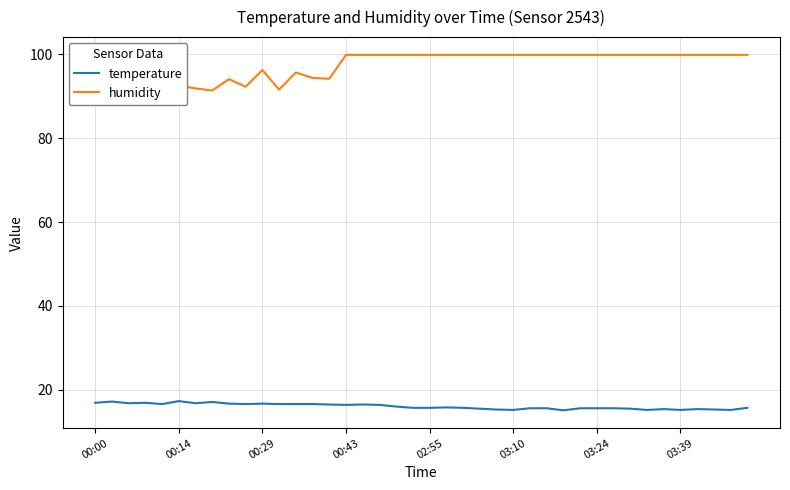

The temperature series shows 4.1 at 03:10. True or false?

False